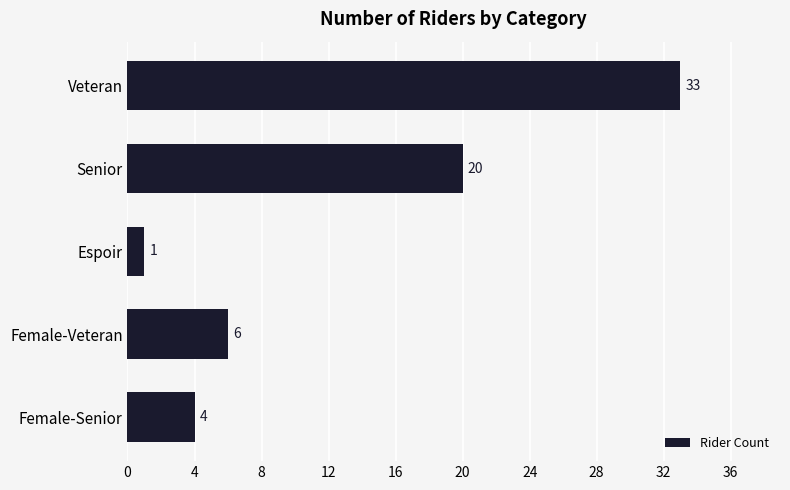

What is the difference between the maximum and minimum values?

32